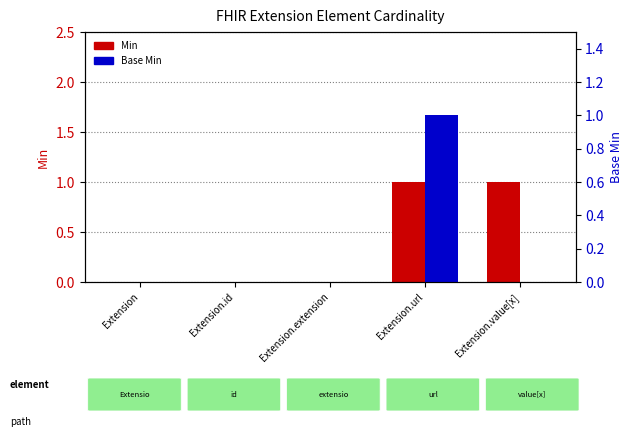

How many bars are there in total?

10